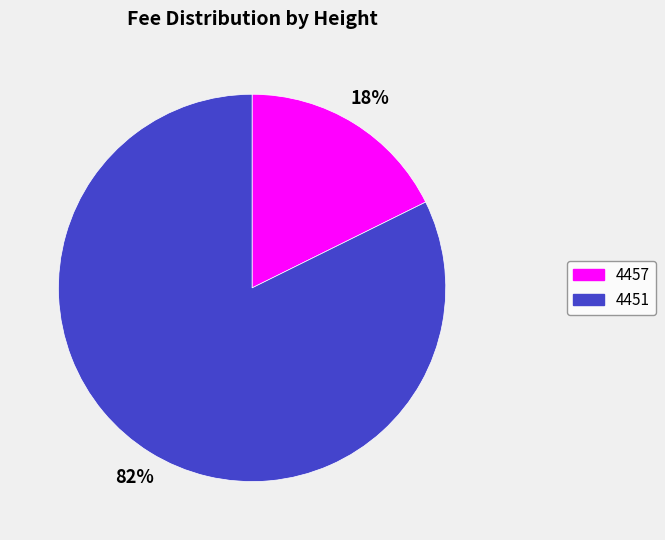

What is the smallest slice in the pie chart?

4457